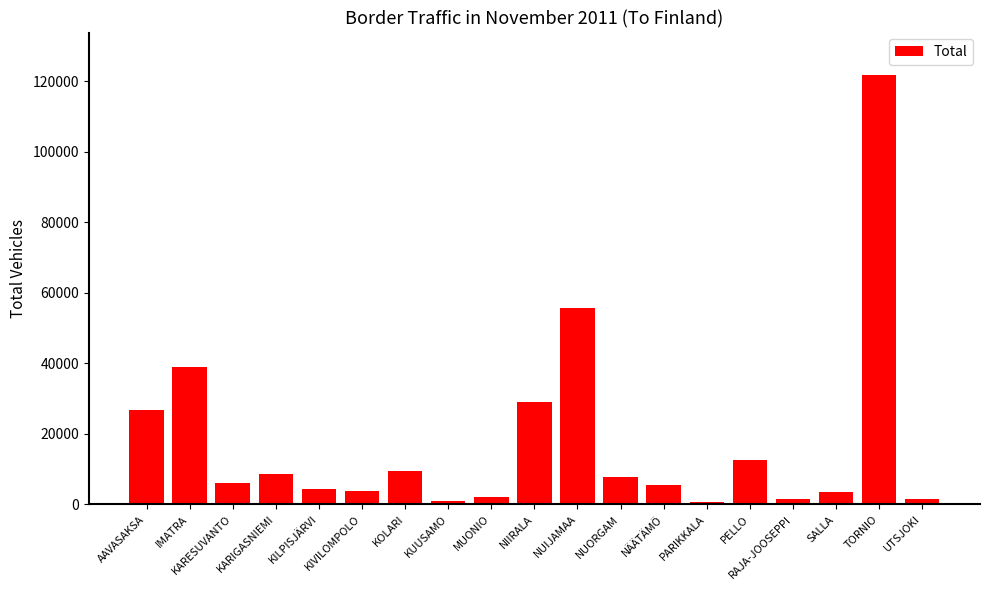

What is the label of the 12th bar from the left?

NUORGAM